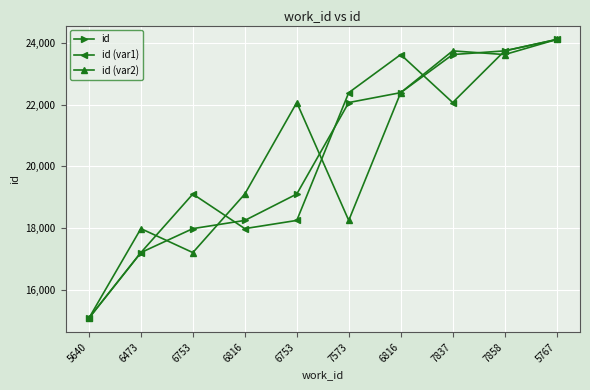

What is the average value of the id (var2) series?

20357